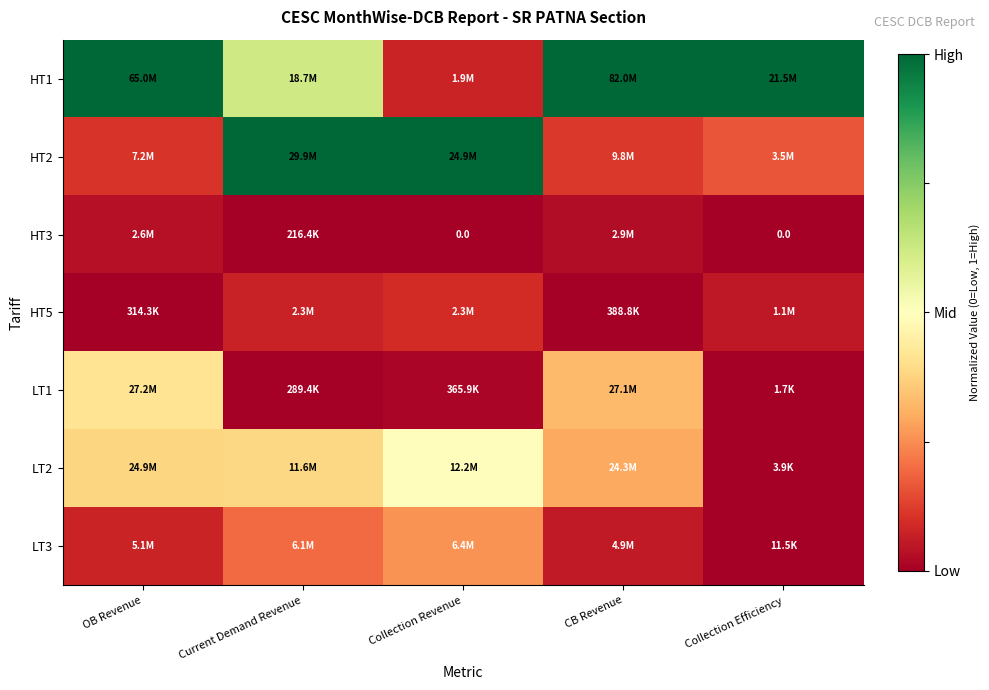

At how many categories does at least one series exceed 0?

5